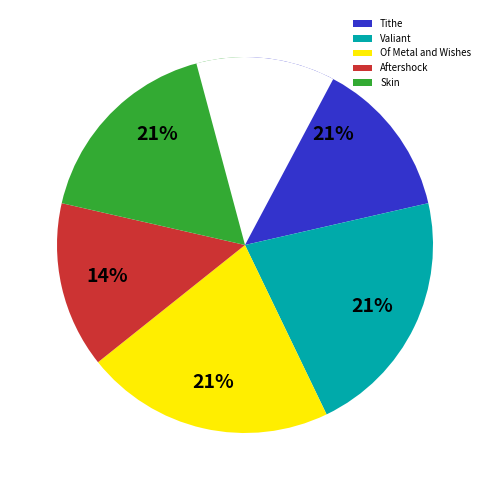

How many segments does this pie chart have?

5